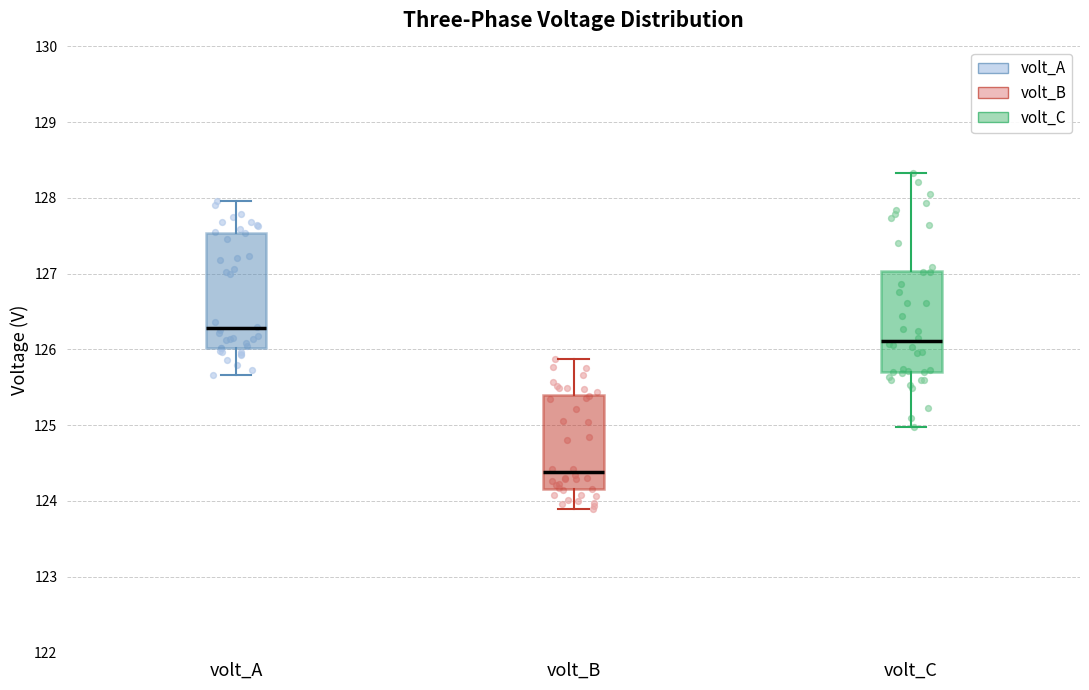

Reading left to right, transcribe this box plot: for each box, give where its median line is, the range the box spans, and where its two whiskers end, as read against the y-axis. The values are not printed on the chart, so give them approximately, as read against the axis.

volt_A: median 126.3, box 126.0 to 127.5, whiskers 125.7 to 128.0
volt_B: median 124.4, box 124.2 to 125.4, whiskers 123.9 to 125.9
volt_C: median 126.1, box 125.7 to 127.0, whiskers 125.0 to 128.3